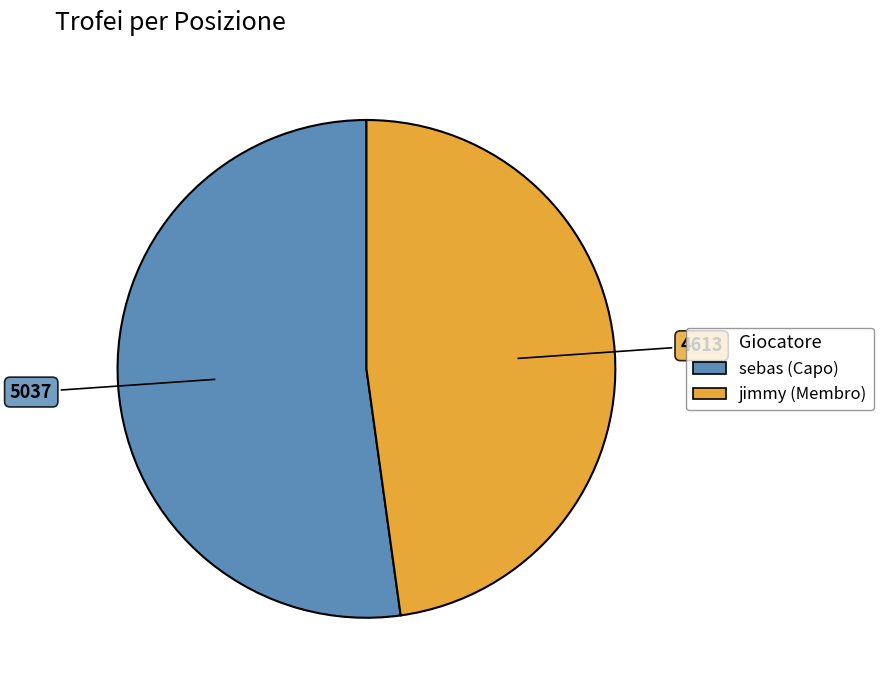

Is there a majority slice in this chart?

Yes